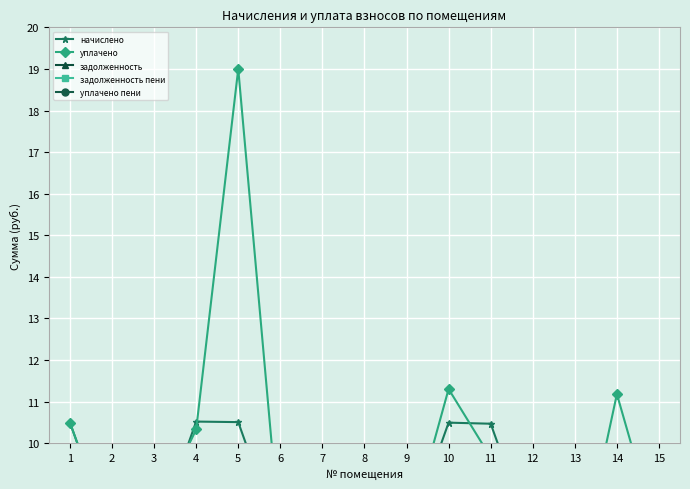

True or false: уплачено пени and уплачено intersect in this chart.

False